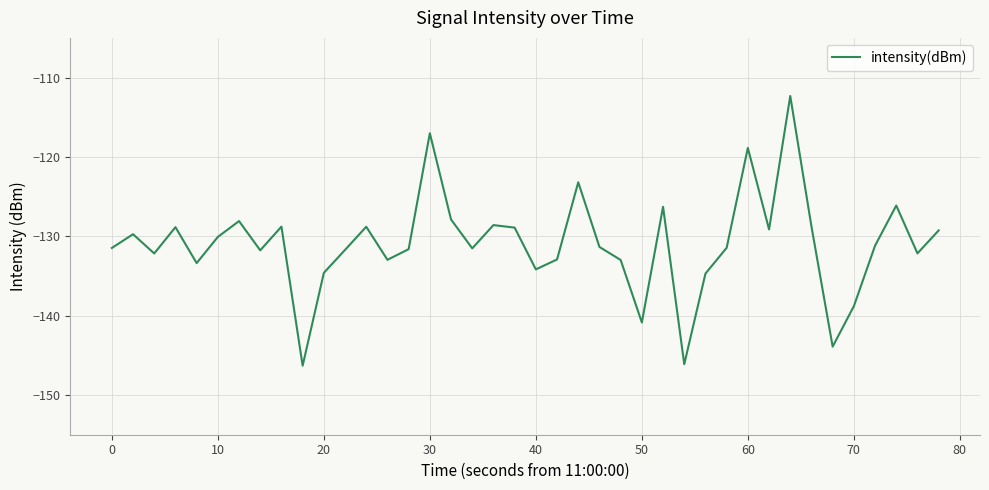

What is the difference between the maximum and minimum values?

34.0